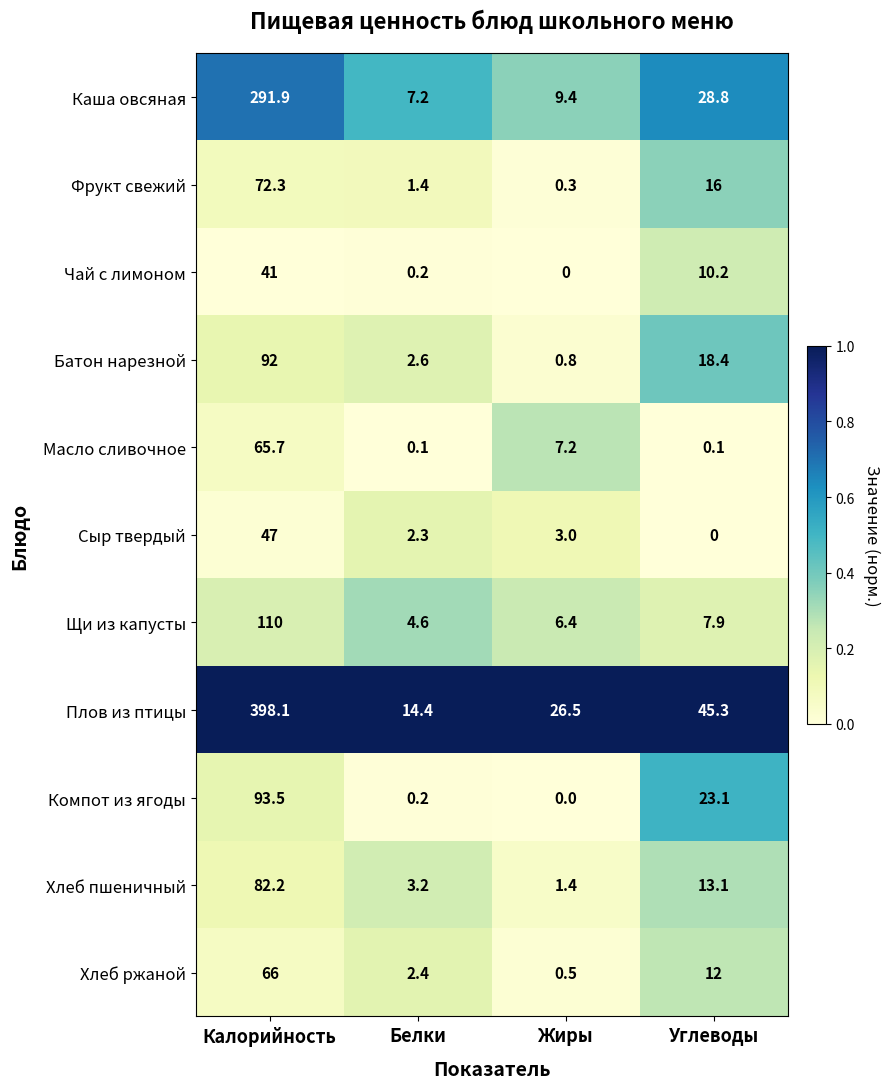

Where does the Щи из капусты series first go above 7?

Калорийность